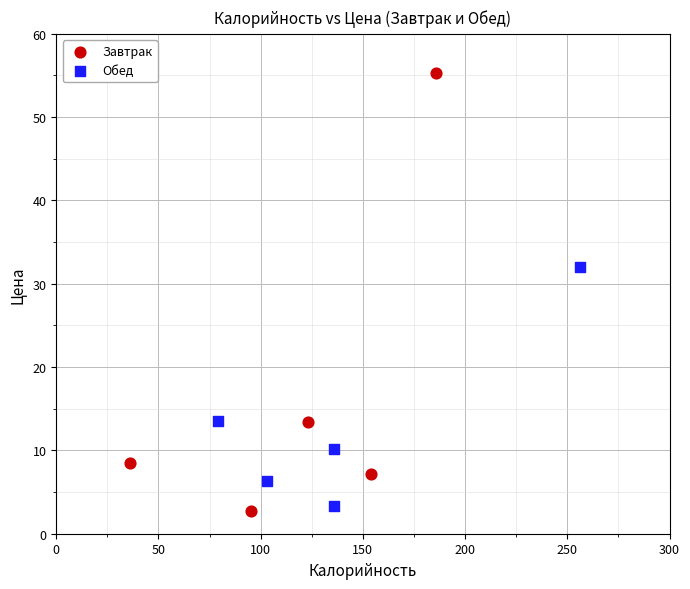

Which series reaches the maximum Y coordinate?

Завтрак